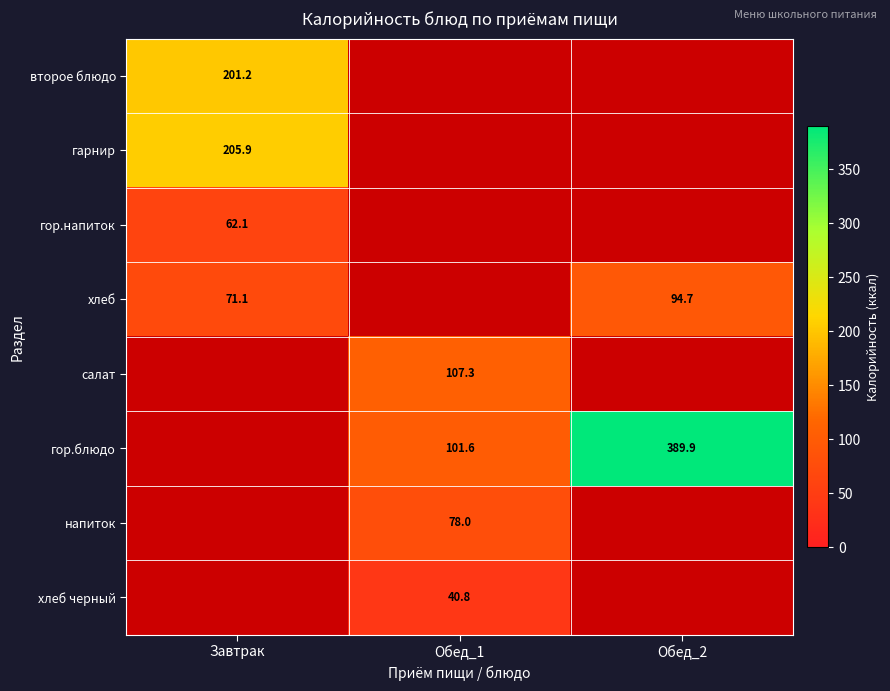

Is the value of гор.блюдо at Обед_2 greater than the value of второе блюдо at Завтрак?

Yes